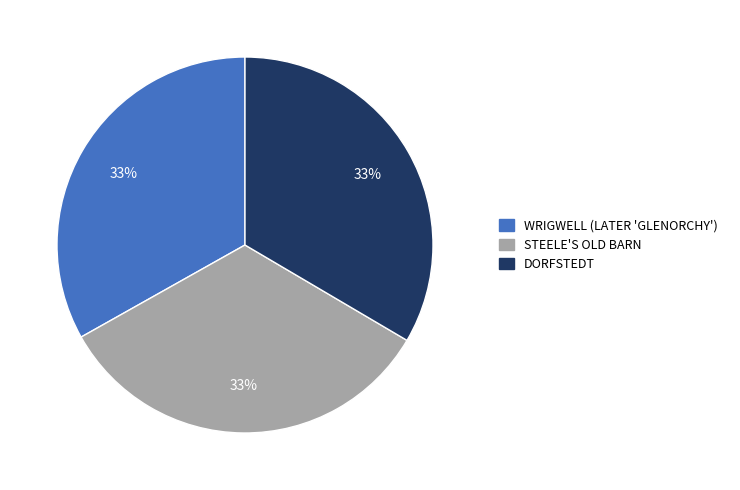

Do STEELE'S OLD BARN and WRIGWELL (LATER 'GLENORCHY') together represent more than half of the pie?

Yes